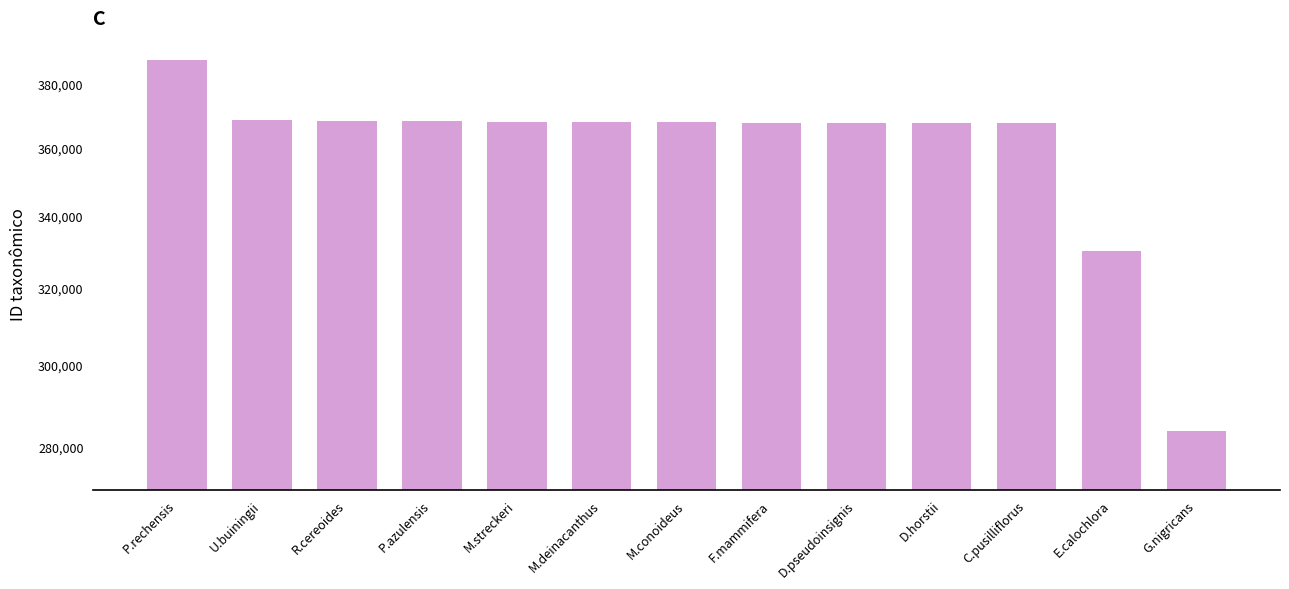

At which label is the value closest to 335770?

E.calochlora